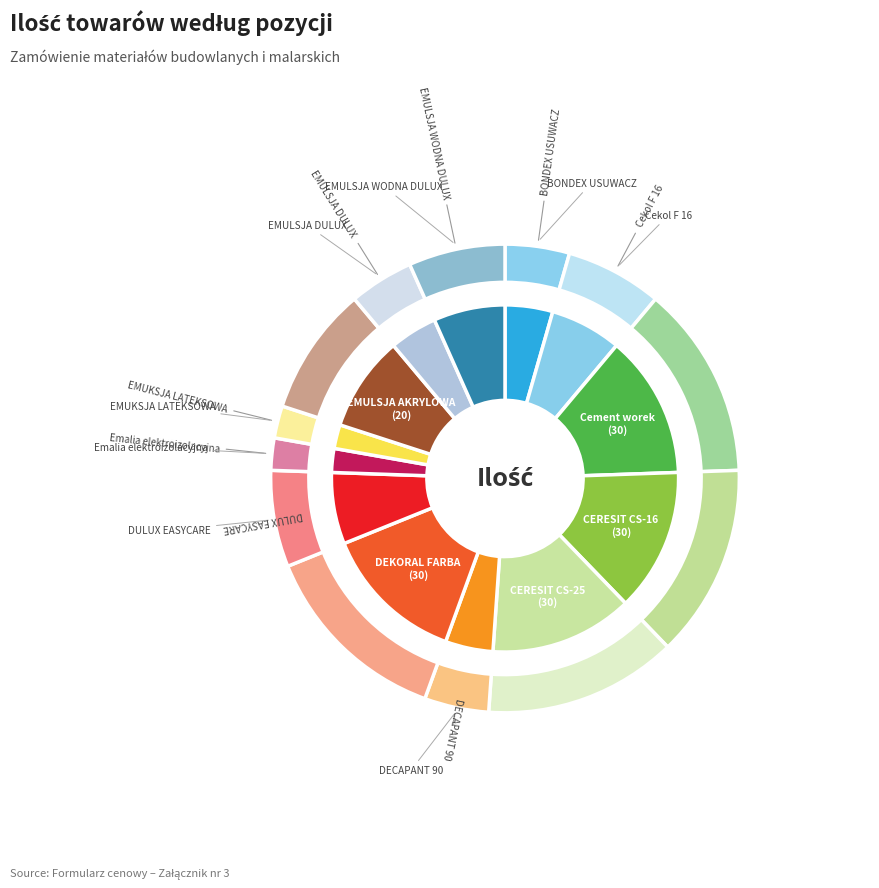

Rank the categories by value from highest to lowest.

Cement worek, CERESIT CS-16, CERESIT CS-25, DEKORAL FARBA, EMULSJA AKRYLOWA, Cekol F 16, DULUX EASYCARE, EMULSJA WODNA DULUX, BONDEX USUWACZ, DECAPANT 90, EMULSJA DULUX, Emalia elektroizolacyjna, EMUKSJA LATEKSOWA